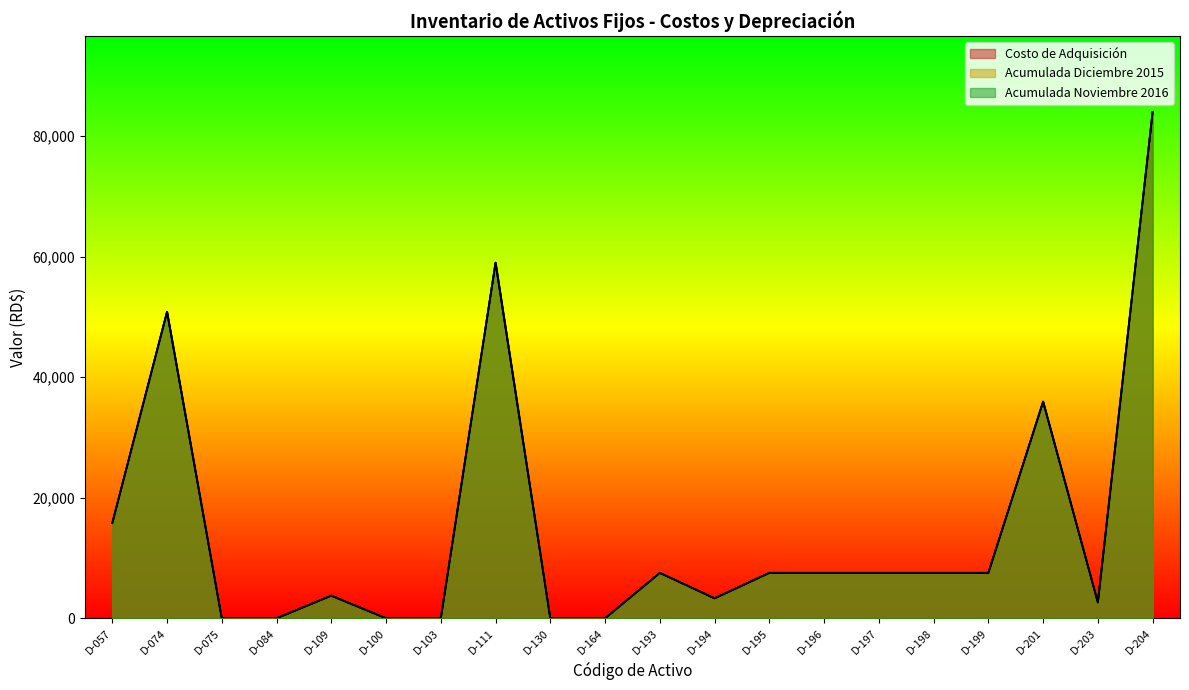

How many values in Acumulada Noviembre 2016 are above zero?

14